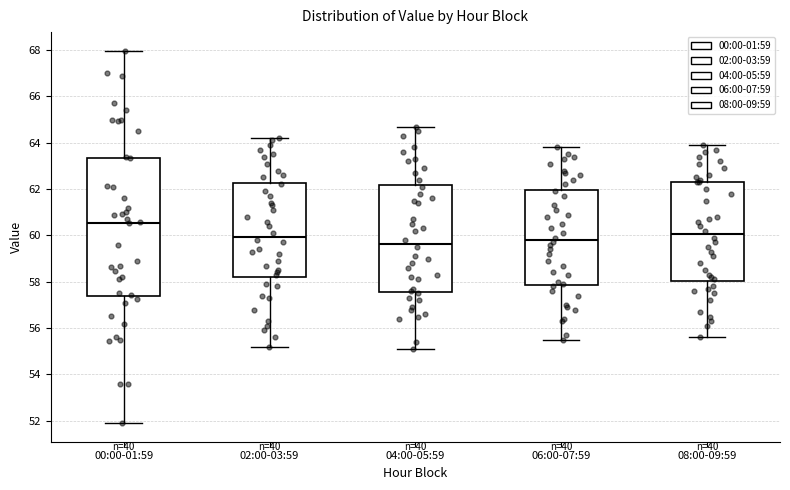

Reading left to right, read every box against the y-axis: the position of its median line, the range the box covers, and the ends of its whiskers. The values are not printed on the chart, so give them approximately, as read against the axis.

00:00-01:59: median 60.6, box 57.4 to 63.4, whiskers 52.0 to 68.0
02:00-03:59: median 60.0, box 58.2 to 62.2, whiskers 55.2 to 64.2
04:00-05:59: median 59.6, box 57.6 to 62.2, whiskers 55.2 to 64.8
06:00-07:59: median 59.8, box 57.8 to 62.0, whiskers 55.6 to 63.8
08:00-09:59: median 60.0, box 58.0 to 62.4, whiskers 55.6 to 64.0